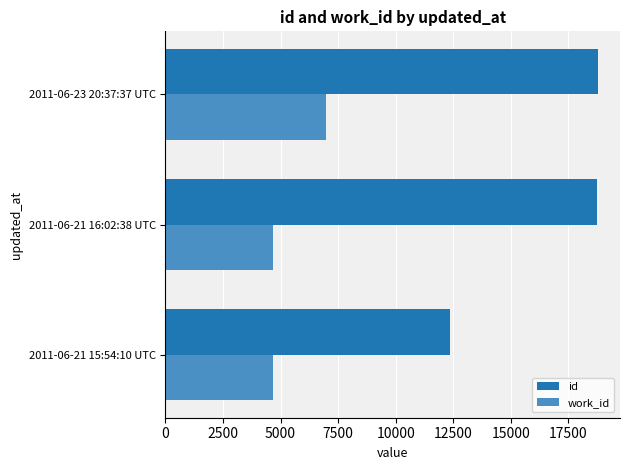

The value of work_id at 2011-06-21 15:54:10 UTC is 4685. True or false?

True